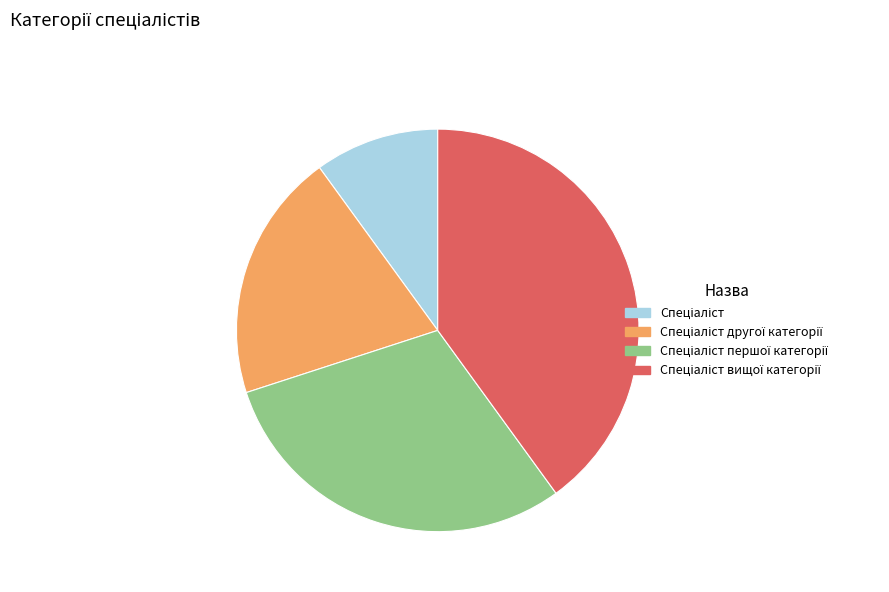

Is there a majority slice in this chart?

No